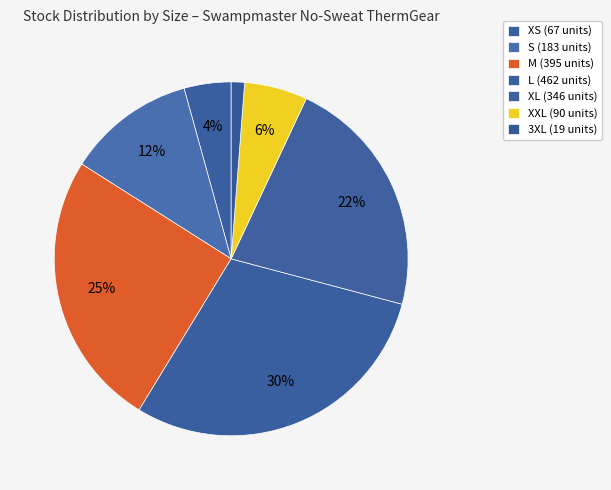

Count the number of slices in the pie.

7